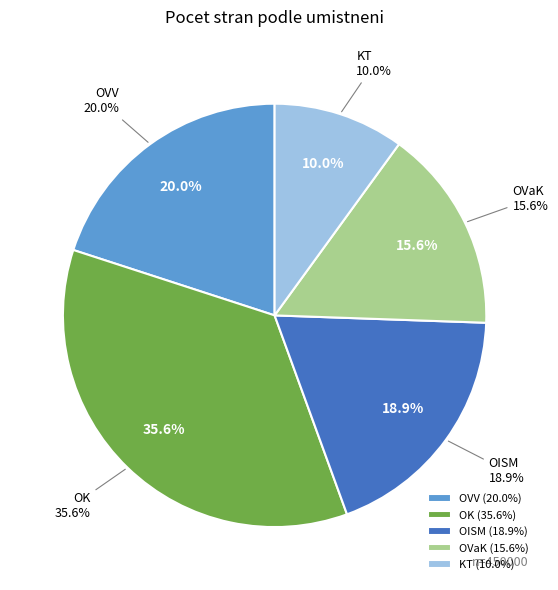

Count the number of slices in the pie.

5